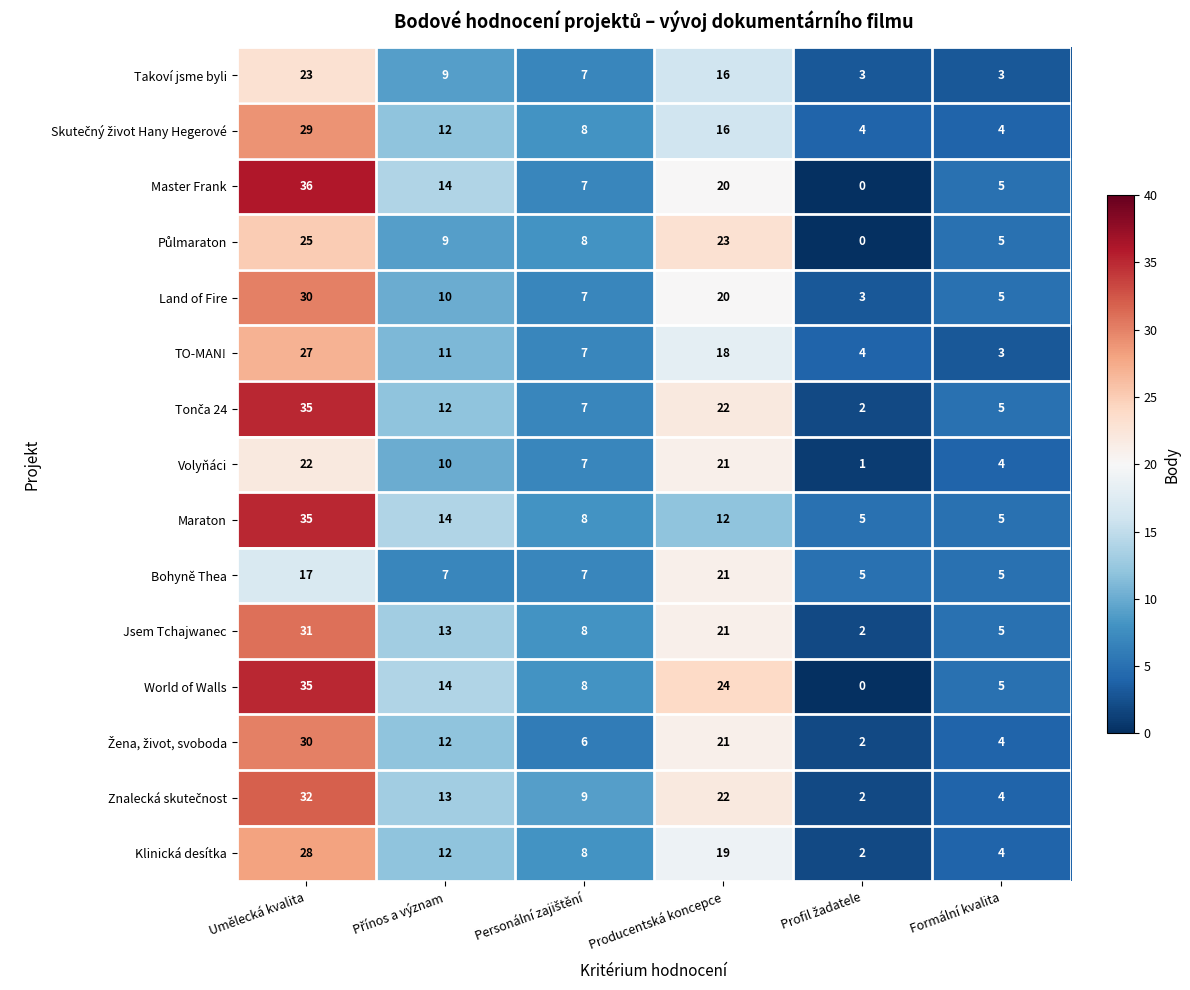

Which label corresponds to the largest value in the chart?

Umělecká kvalita